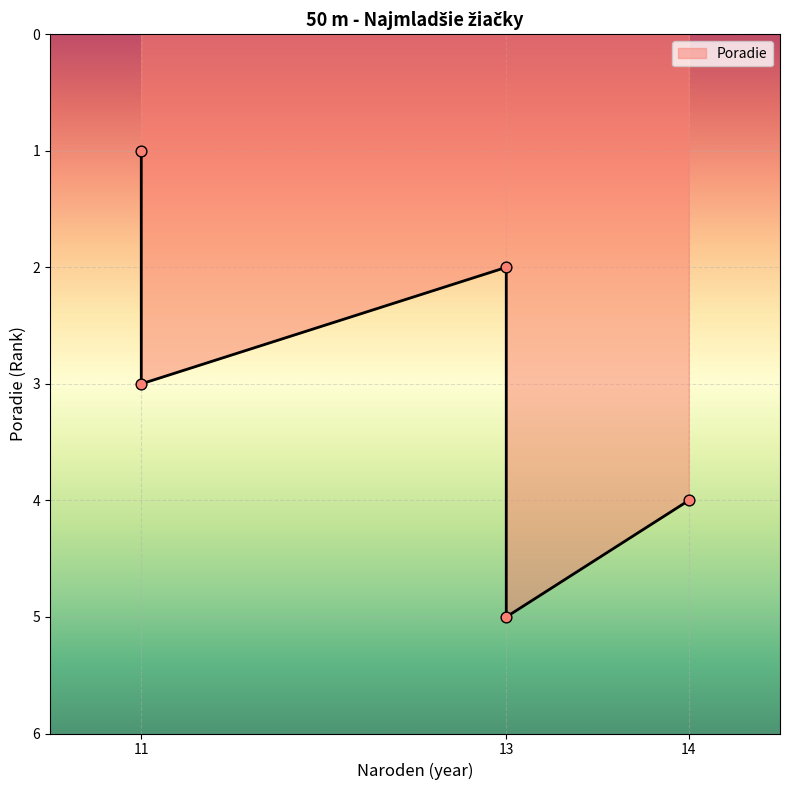

What is the change in value from 11 to 13?

+1